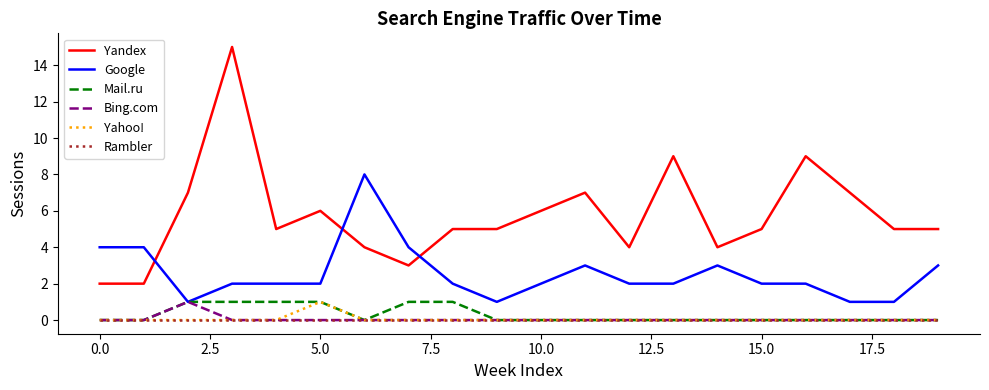

What is the greatest value displayed?

15